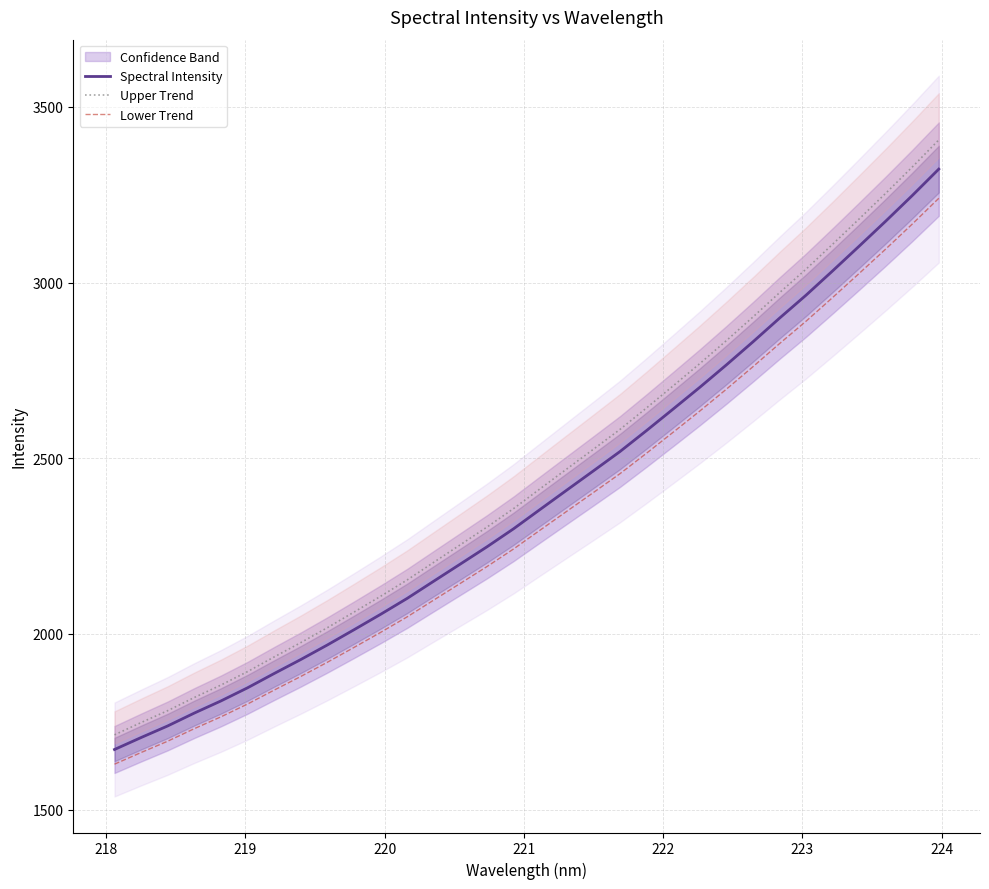

What is the minimum value for Spectral Intensity?

1670.9